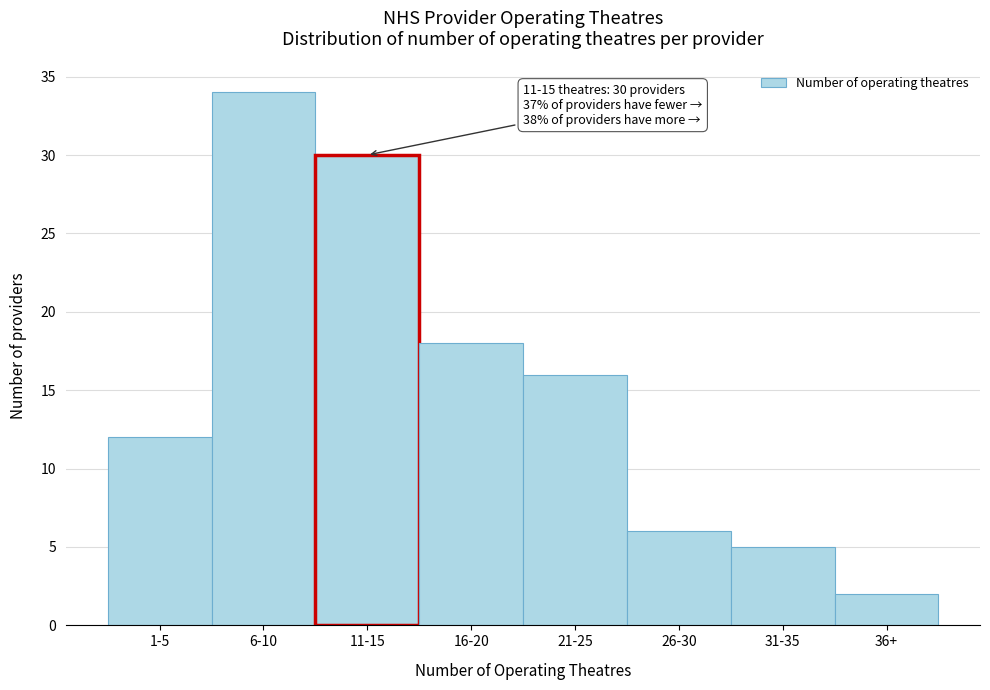

Reading right to left, what are all the values shown in this chart?

36+=2	31-35=5	26-30=6	21-25=16	16-20=18	11-15=30	6-10=34	1-5=12